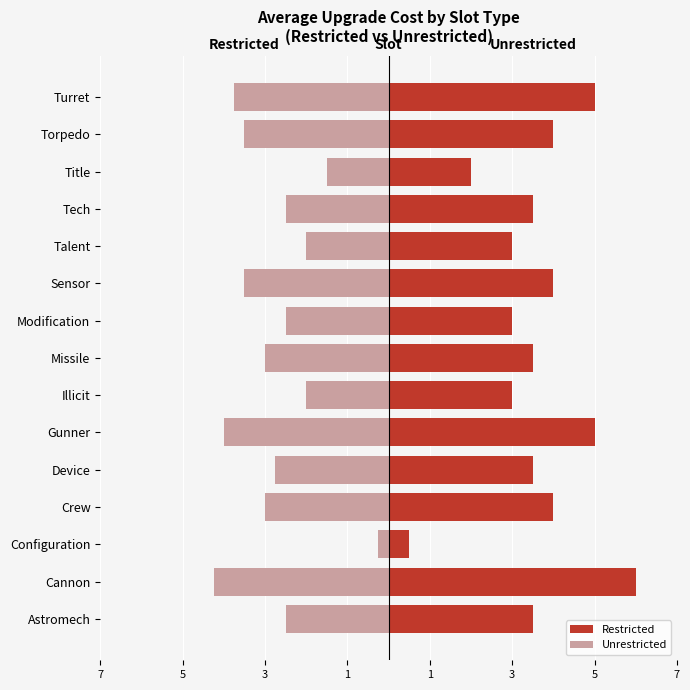

Is the value of Unrestricted at Crew greater than the value of Restricted at Gunner?

No